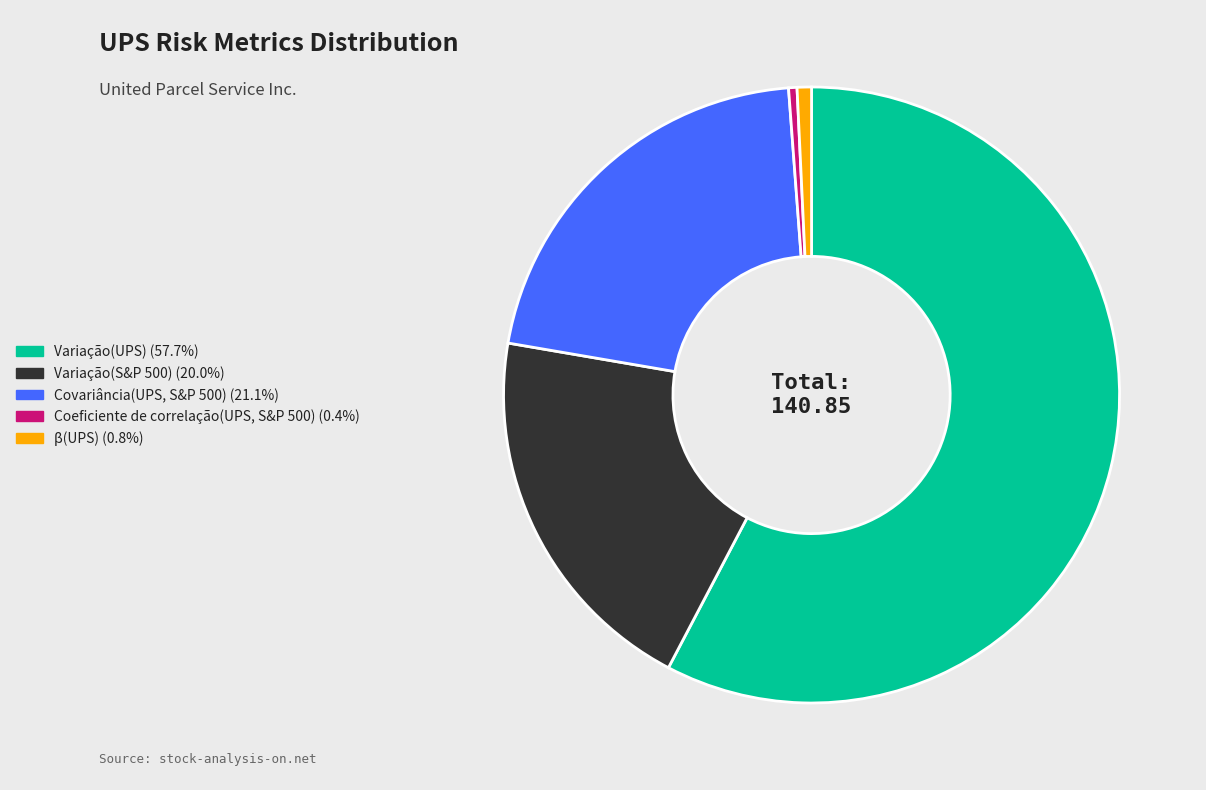

Rank the categories by value from highest to lowest.

Variação(UPS), Covariância(UPS, S&P 500), Variação(S&P 500), β(UPS), Coeficiente de correlação(UPS, S&P 500)